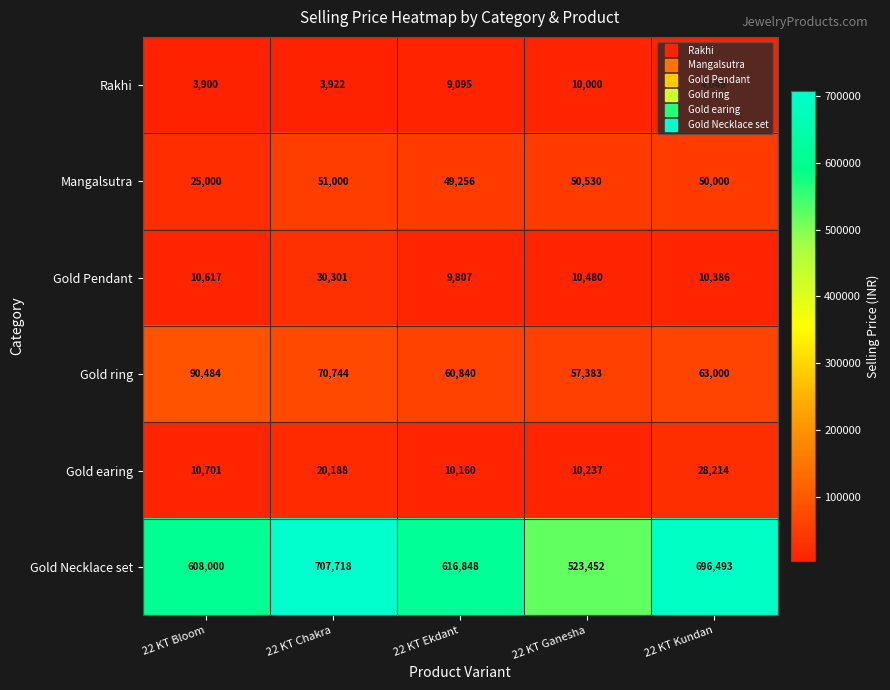

What is the difference between the highest and lowest values at 22 KT Ganesha?

513452